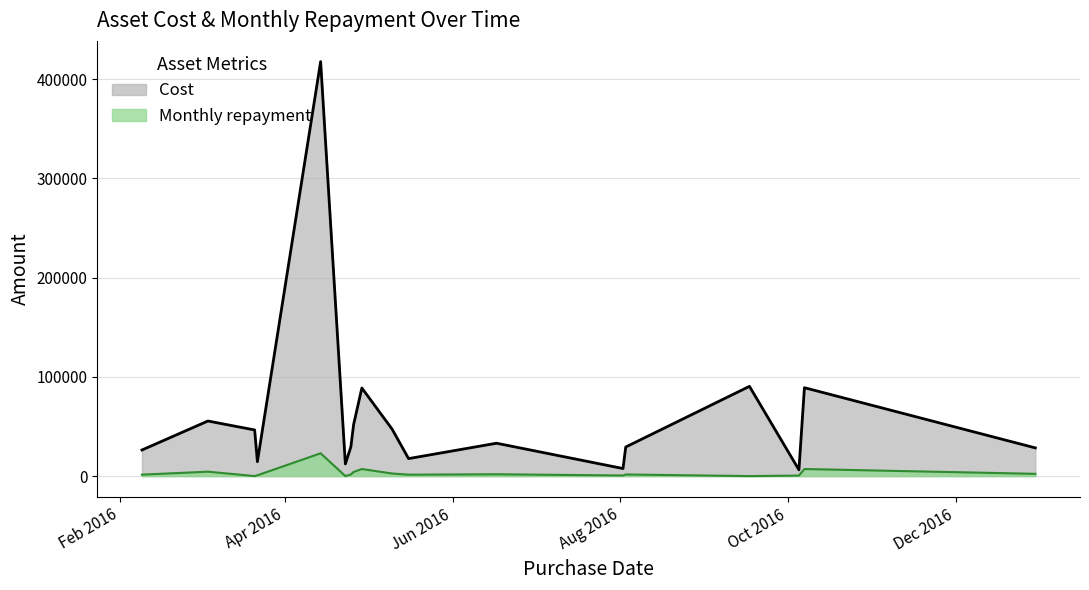

In Cost, how many points are lower than both neighbors (excluding endpoints)?

5